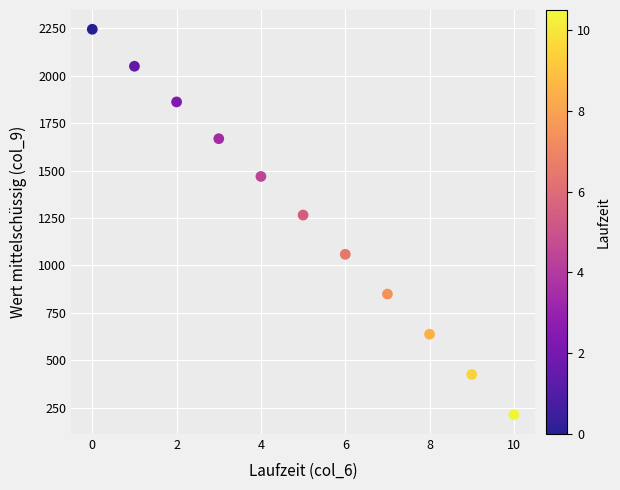

What Y value in the scatter plot is closest to 1228?

1265.1